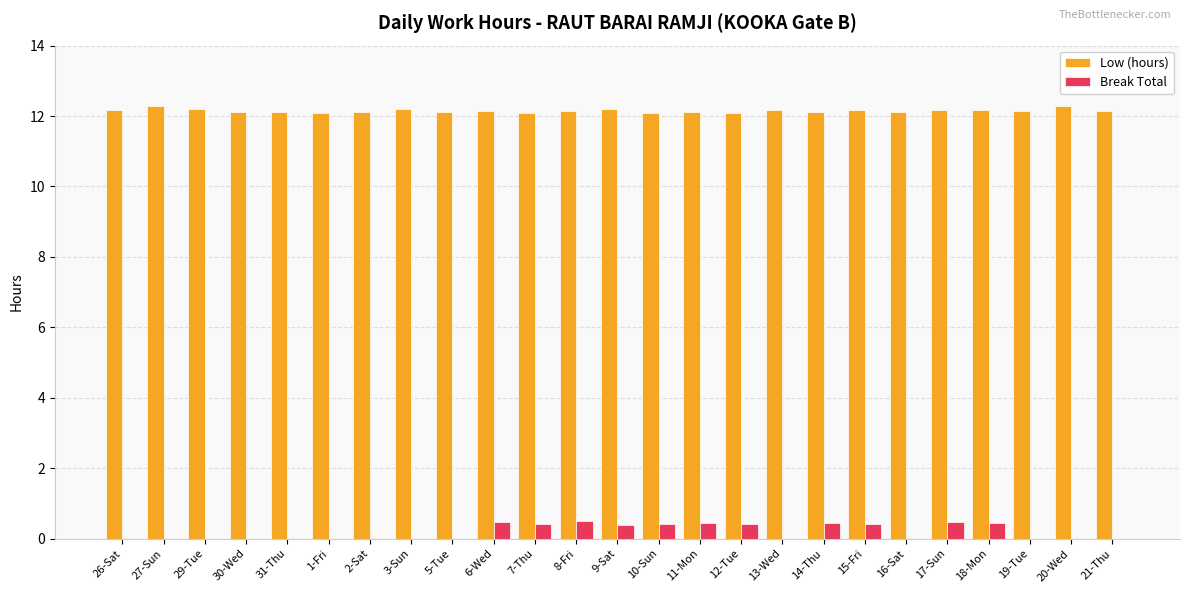

Are the bars grouped side by side (vs. stacked)?

Yes